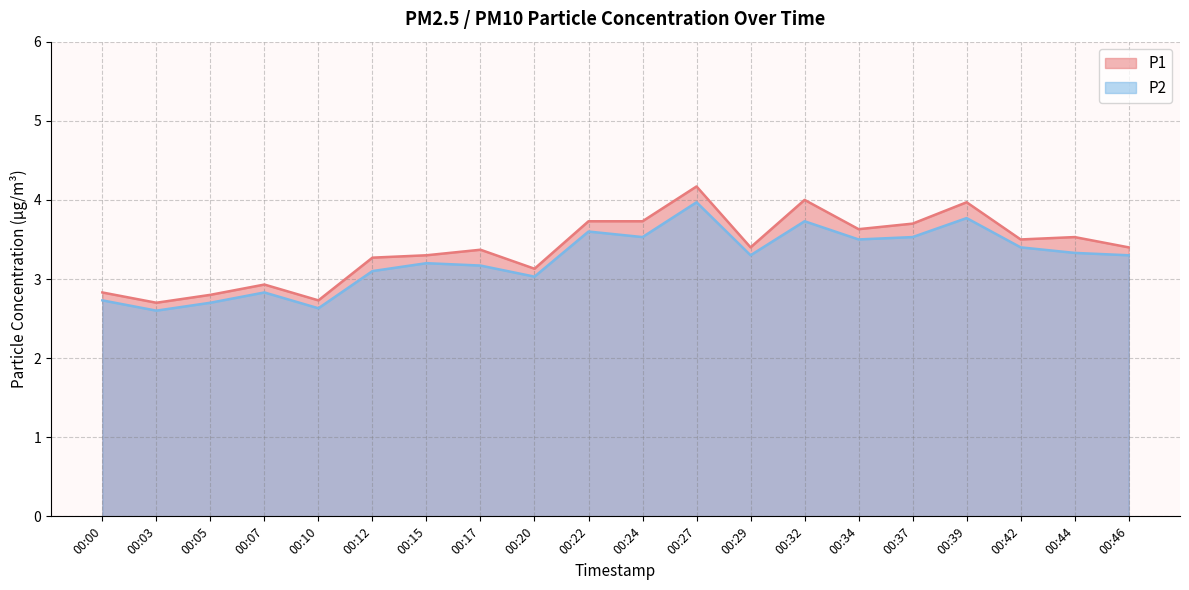

Is it true that P2 equals 0.9 at 00:15?

False